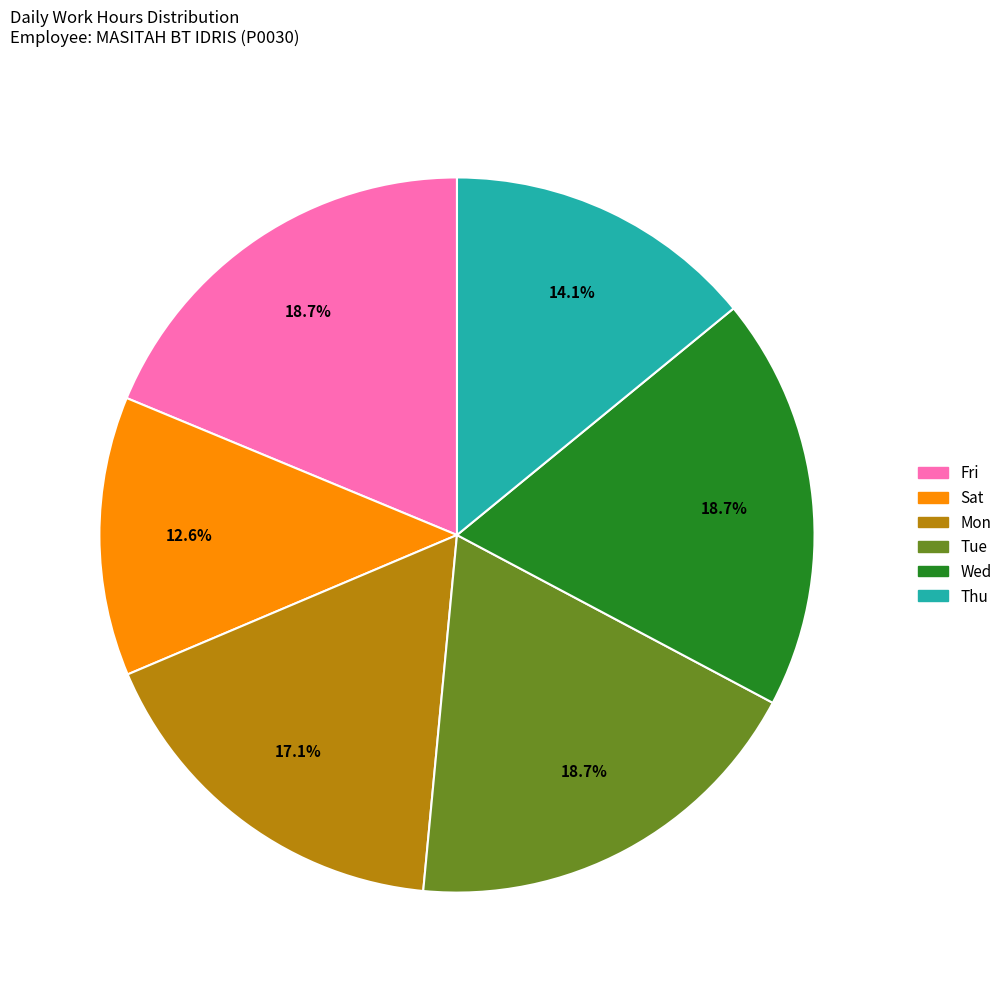

Is there any slice that represents more than half of the pie?

No